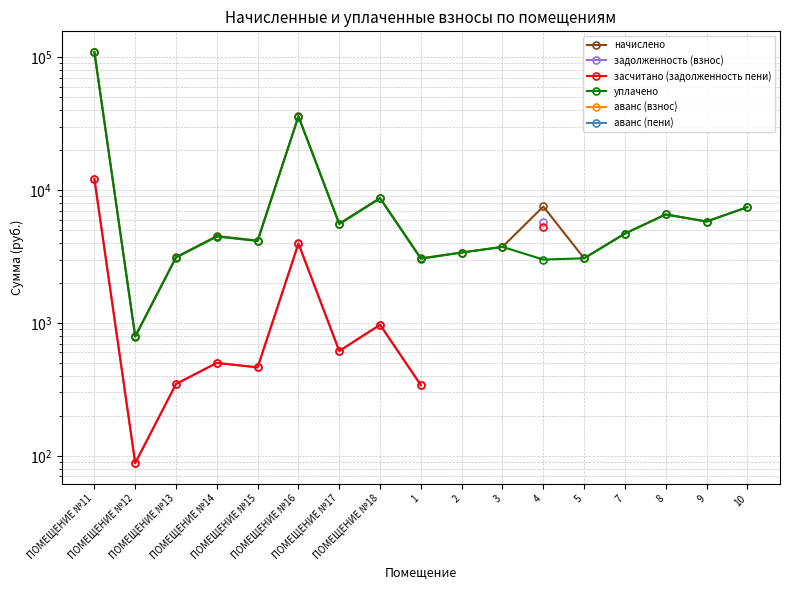

Which category has the lowest value across all series?

ПОМЕЩЕНИЕ №12